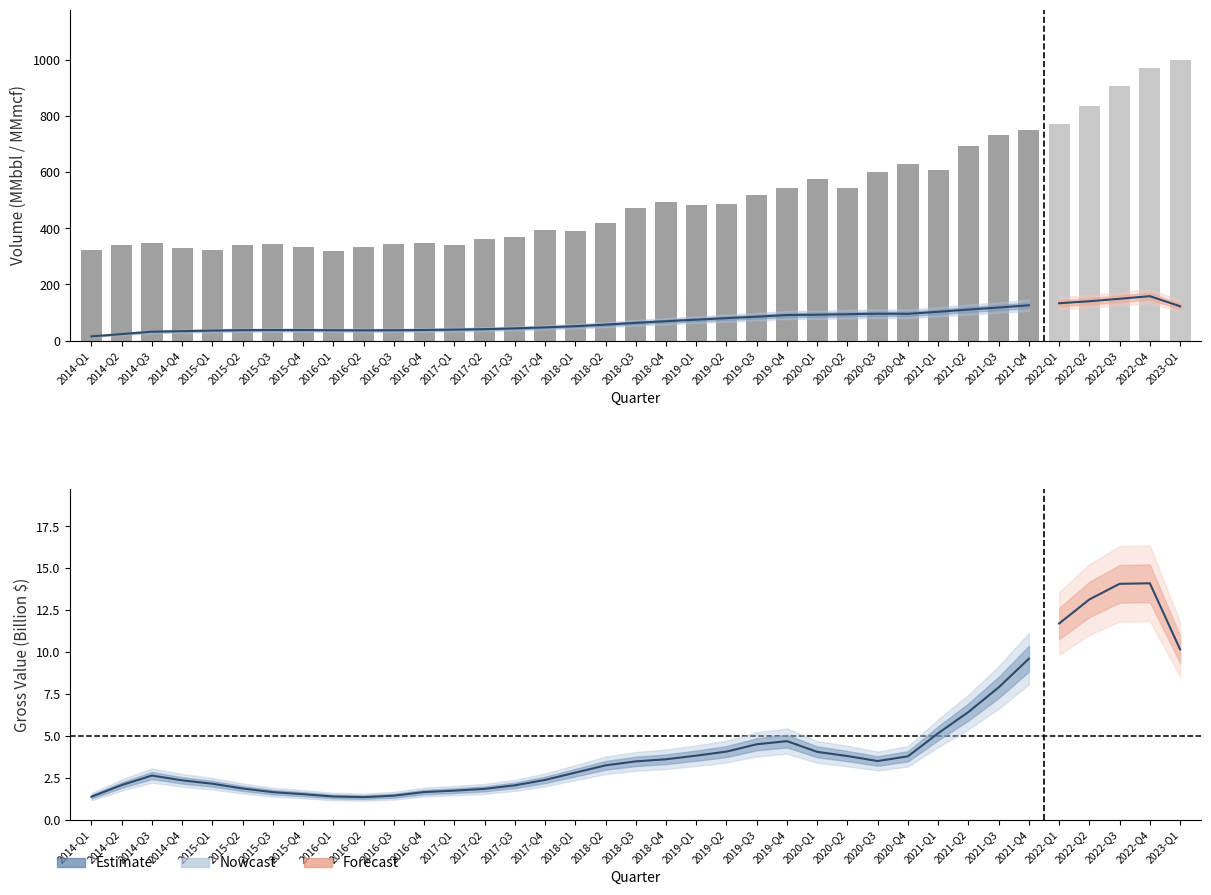

True or false: the data shows 214.0 at 2020-Q4.

False